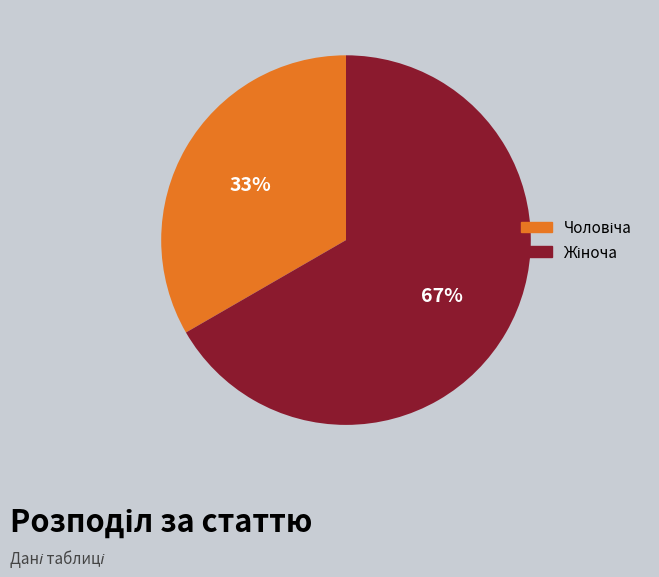

Is there any slice that represents more than half of the pie?

Yes